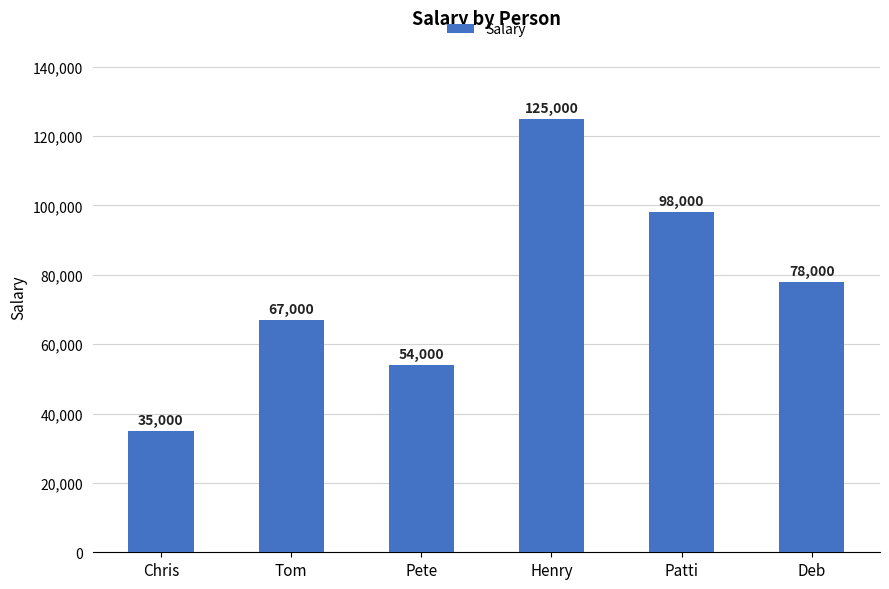

What is the smallest value displayed?

35000